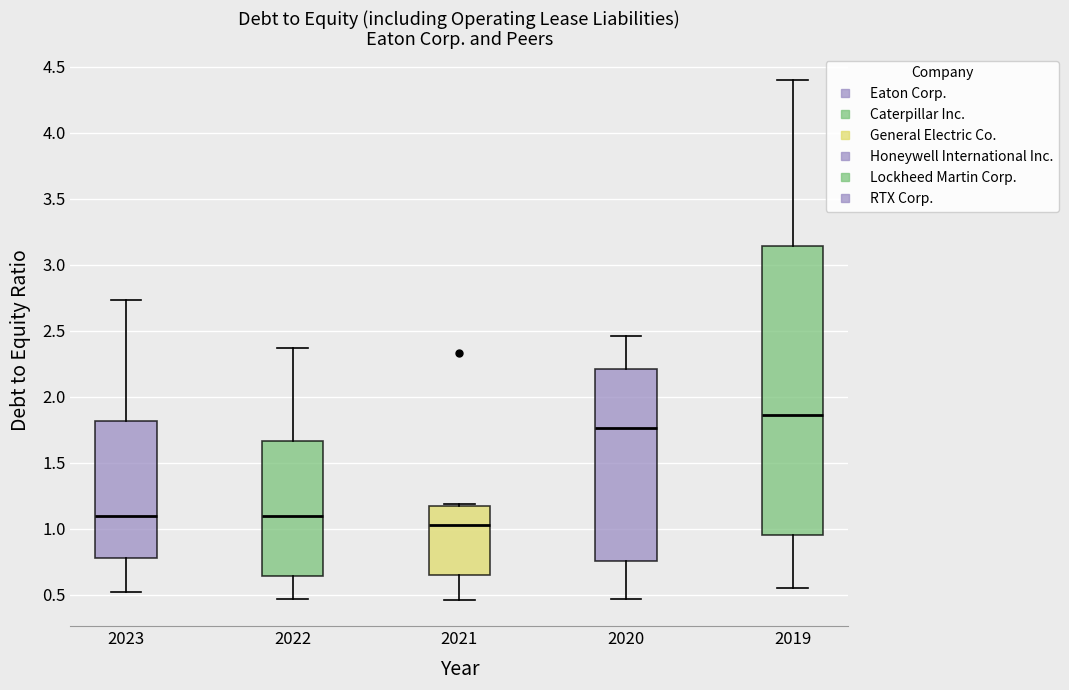

Comparing the boxes themselves (not the whiskers), which one is the tallest?

2019